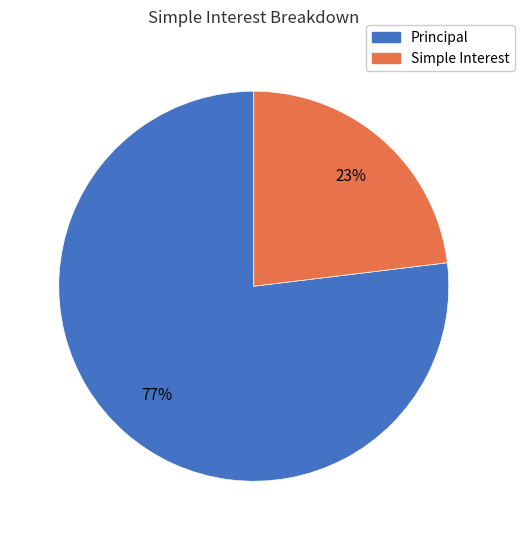

To the nearest percent, what is the average slice percentage?

50%